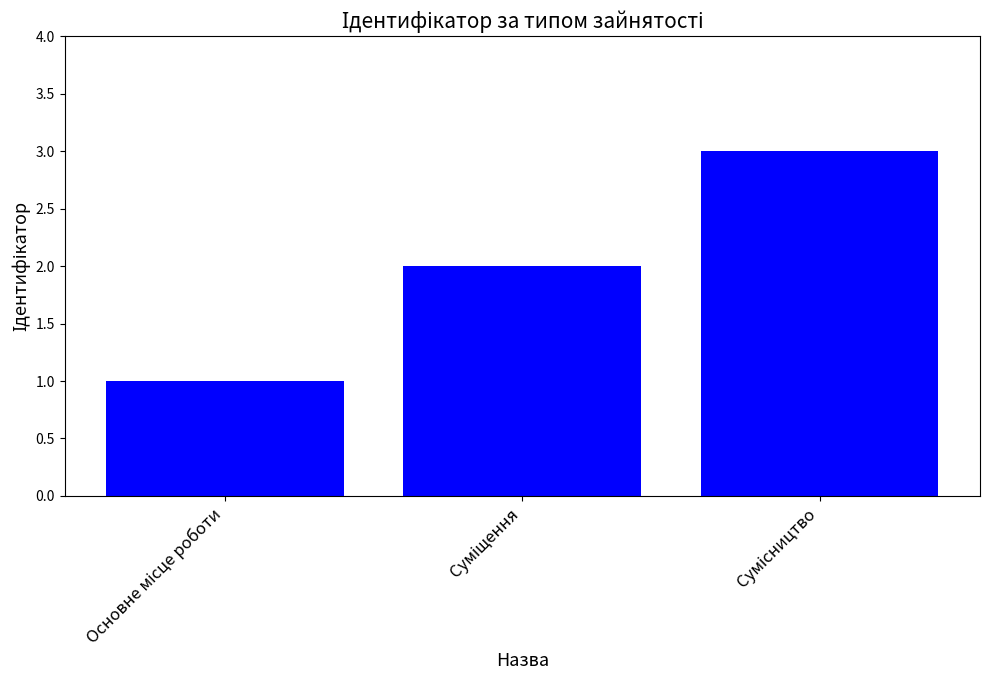

What is the maximum value shown in the chart?

3